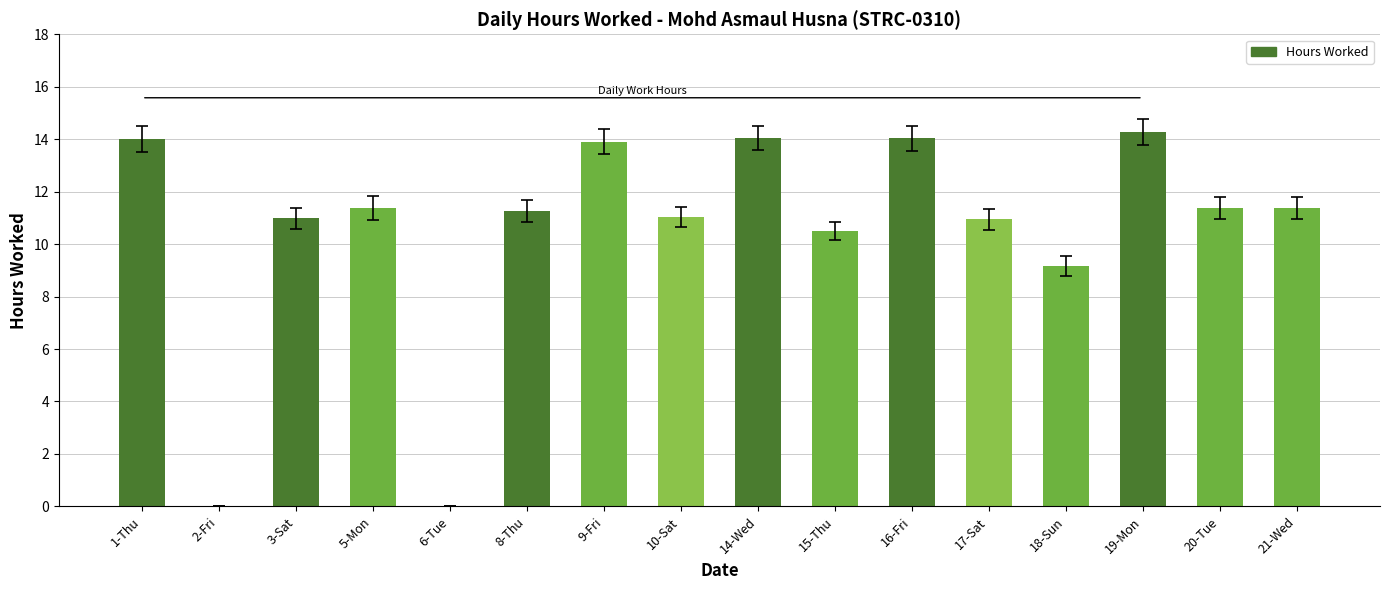

Is it true that the value at 19-Mon is 14.3?

True